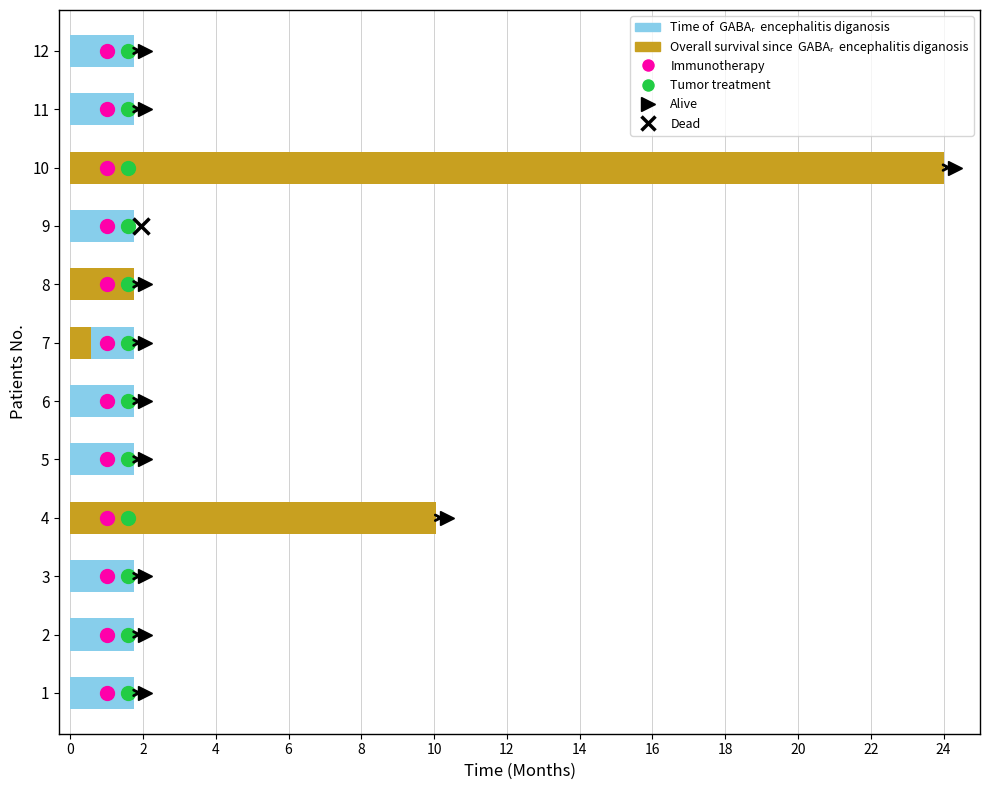

Between 0 and 6, which series saw the biggest shift?

Overall survival since  GABAᵣ  encephalitis diagnosis